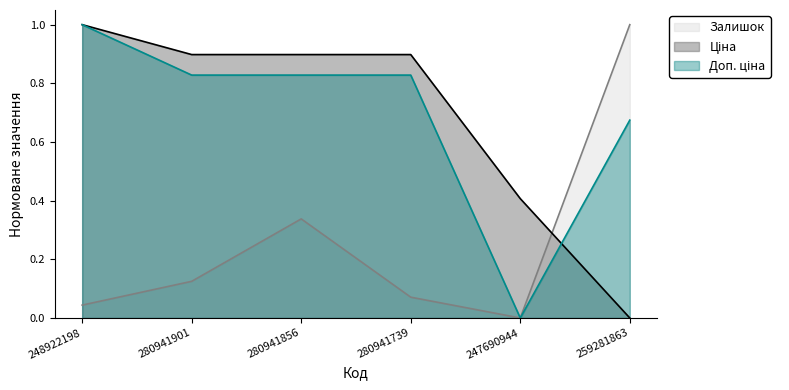

True or false: Залишок has a value of 0.0 at 248922198.

False